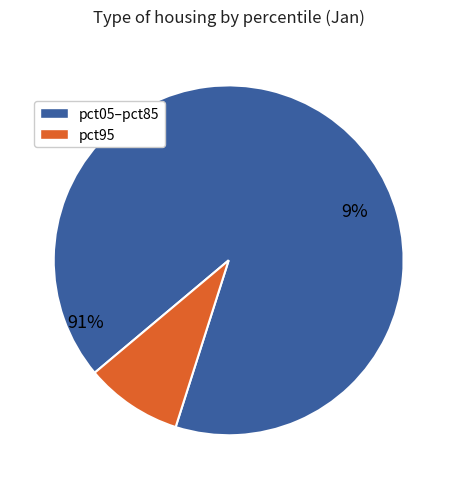

Which category has the biggest portion of the pie?

pct05